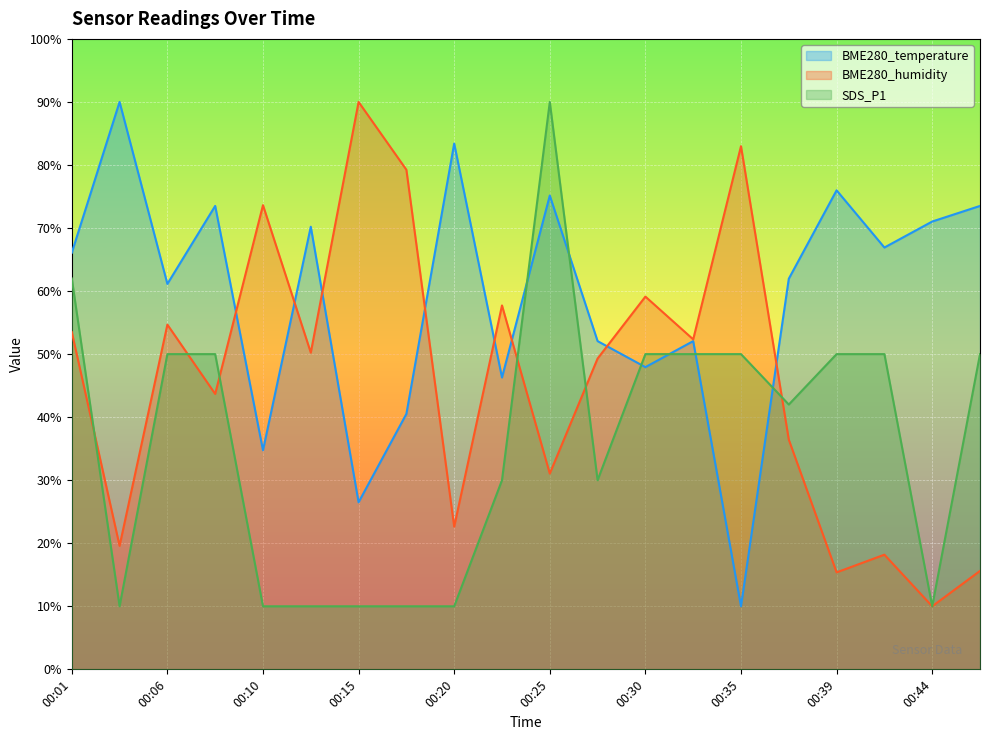

How many data points does each series have?

20